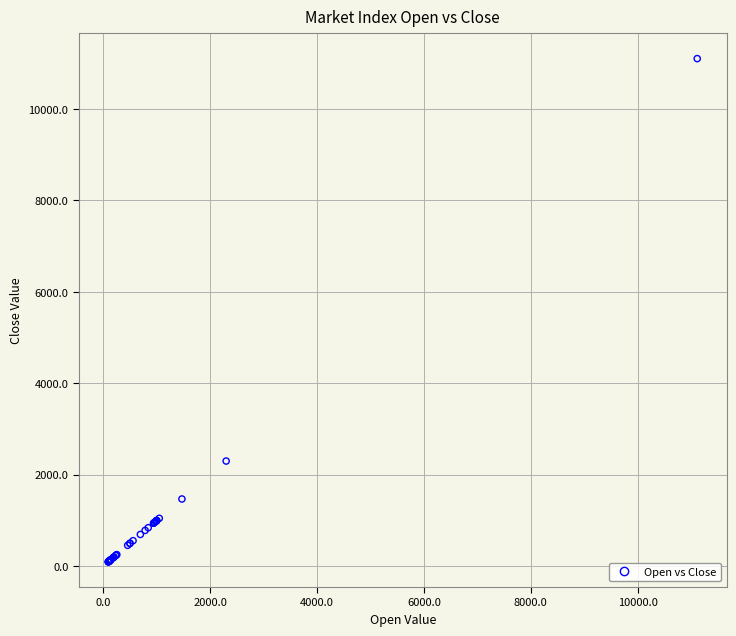

What Y value in the scatter plot is closest to 5597?

2299.0